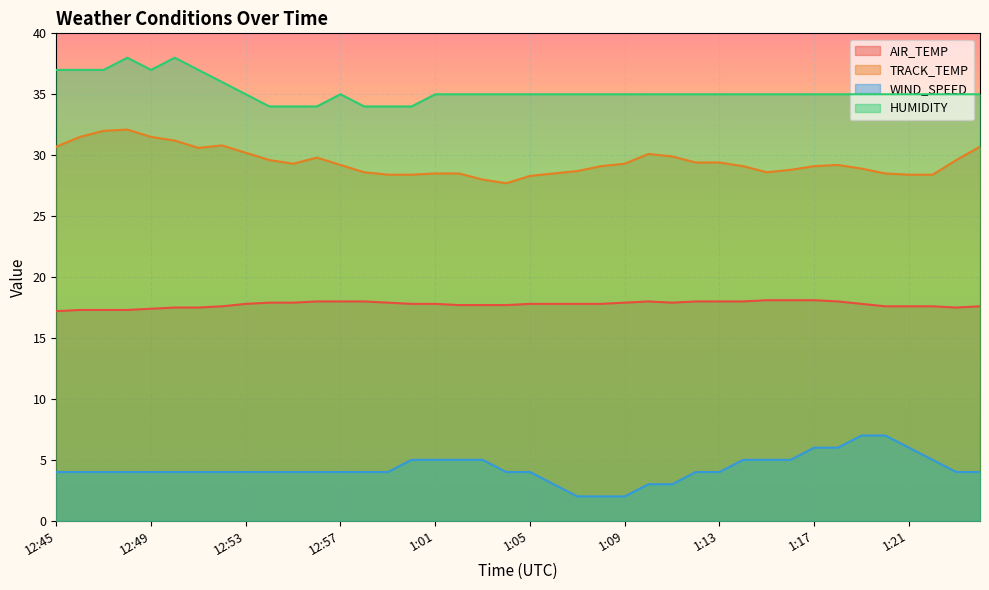

How many interior local peaks does the AIR_TEMP series have?

1